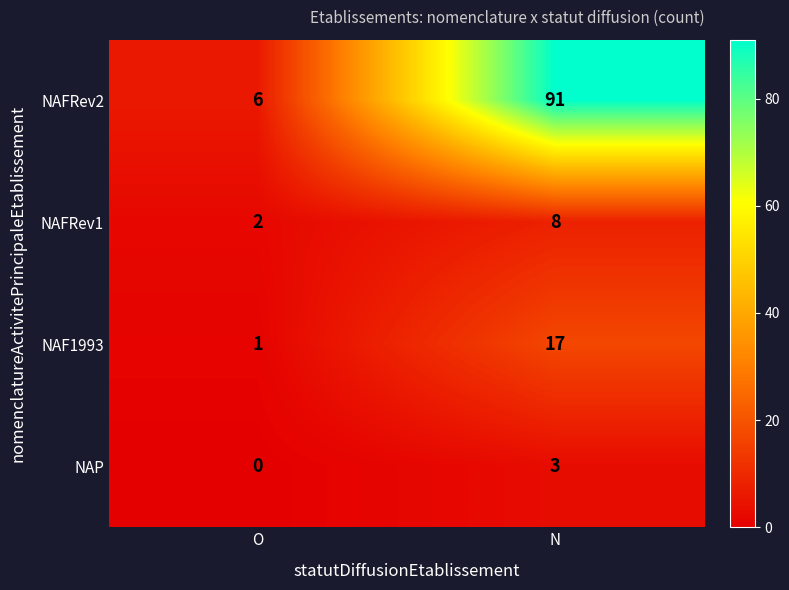

True or false: NAP has a value of 3 at N.

True